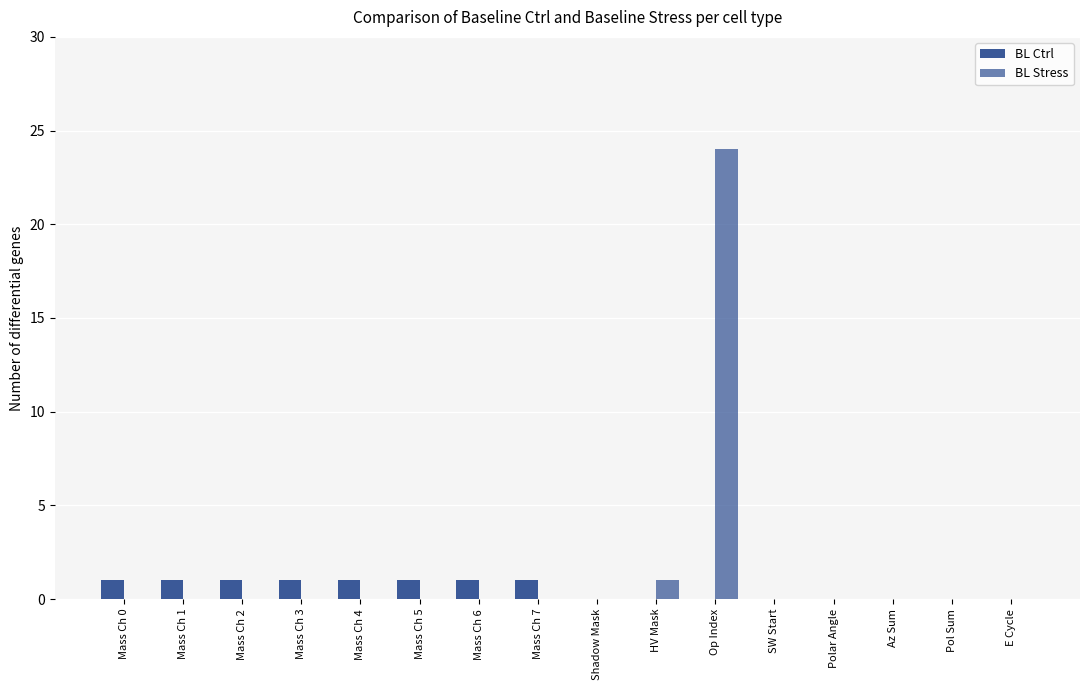

How many distinct data groups are displayed?

2